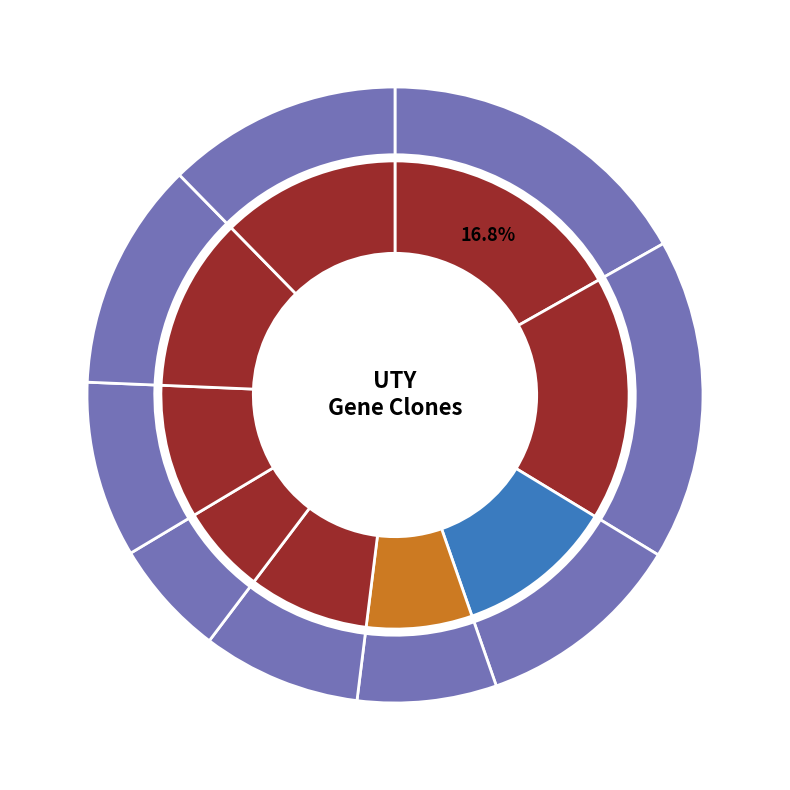

To the nearest percent, what is the difference between the largest and smallest slice percentages?

11%